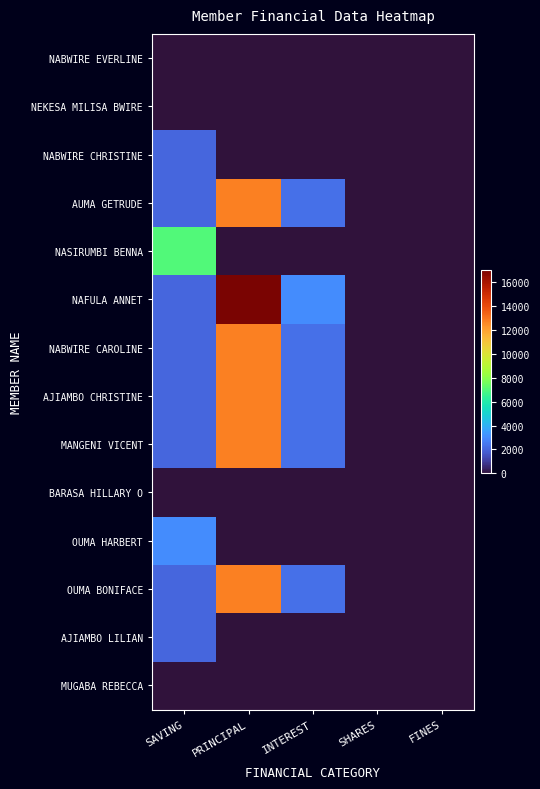

At INTEREST, list the series in order from largest to smallest.

NAFULA ANNET, AUMA GETRUDE, NABWIRE CAROLINE, AJIAMBO CHRISTINE, MANGENI VICENT, OUMA BONIFACE, NABWIRE EVERLINE, NEKESA MILISA BWIRE, NABWIRE CHRISTINE, NASIRUMBI BENNA, BARASA HILLARY O, OUMA HARBERT, AJIAMBO LILIAN, MUGABA REBECCA